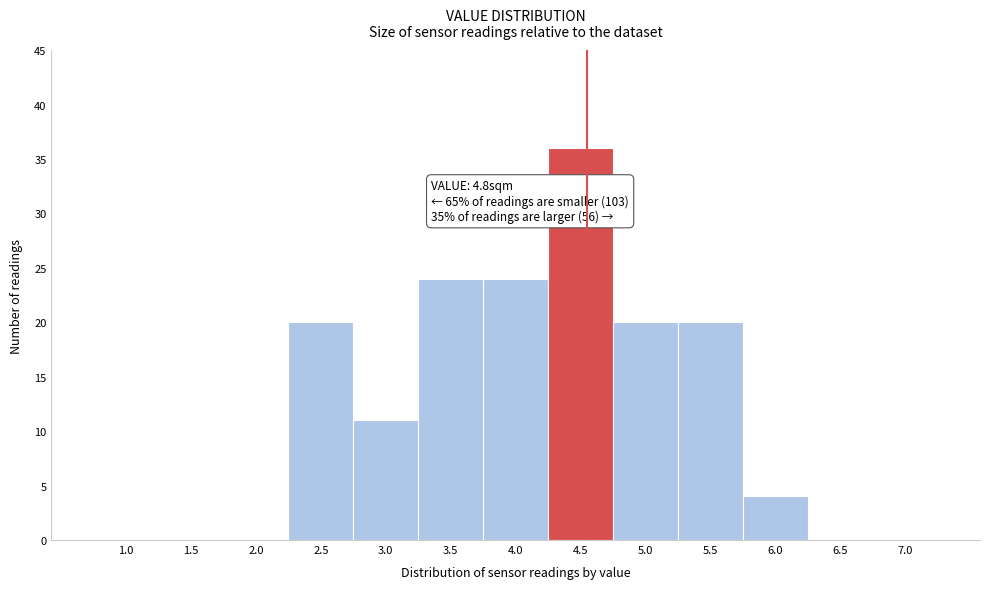

Reading right to left, list all the values displayed in this chart.

7.0=0	6.5=0	6.0=4	5.5=20	5.0=20	4.5=36	4.0=24	3.5=24	3.0=11	2.5=20	2.0=0	1.5=0	1.0=0